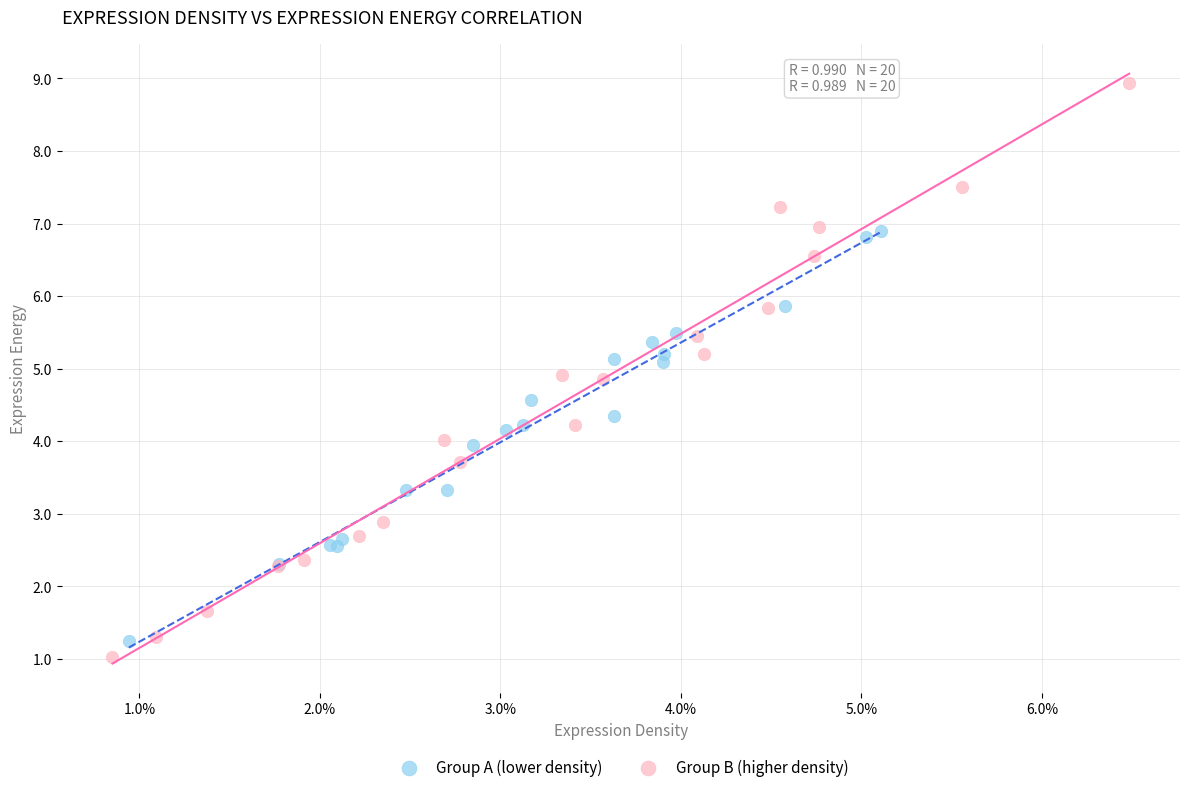

Which series reaches the minimum Y coordinate?

Group B (higher density)